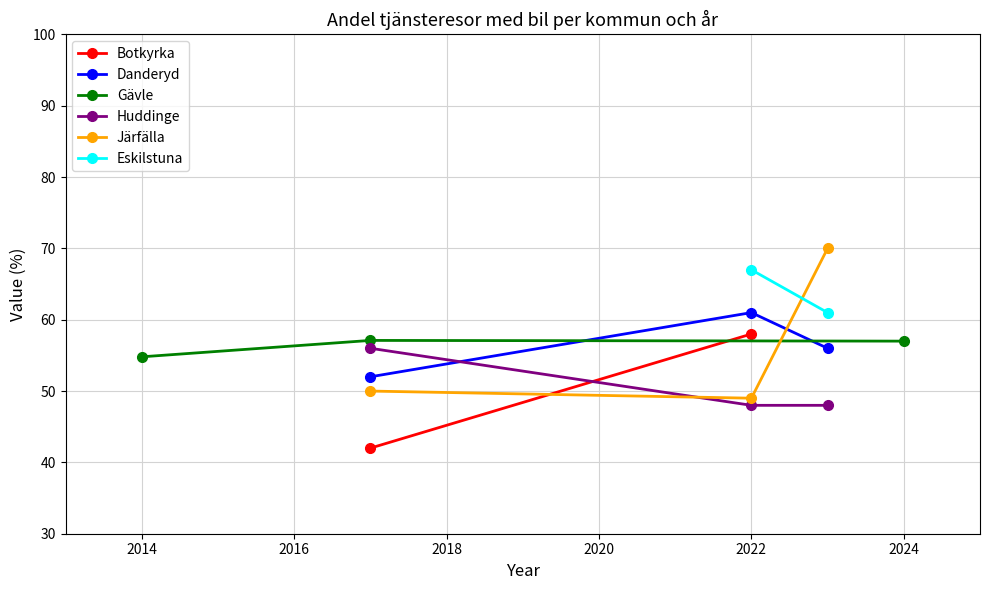

What is the maximum value for Järfälla?

70